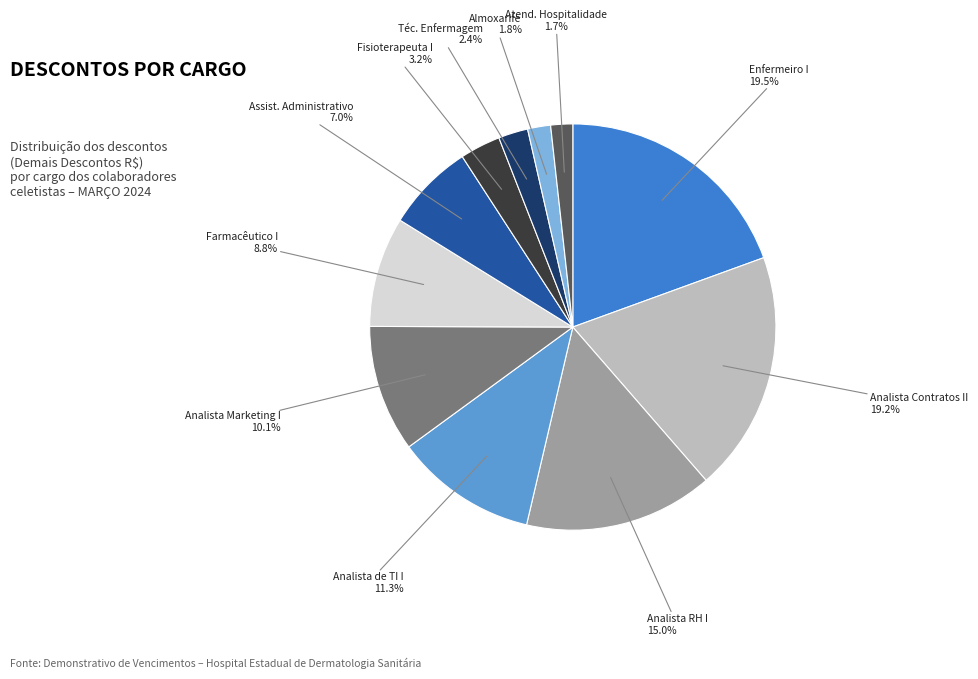

Is there any slice that represents more than half of the pie?

No